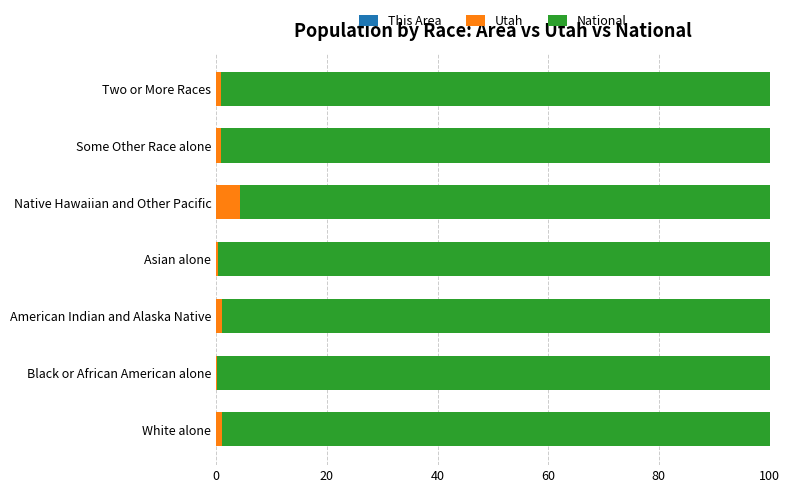

How many data points does each series have?

7